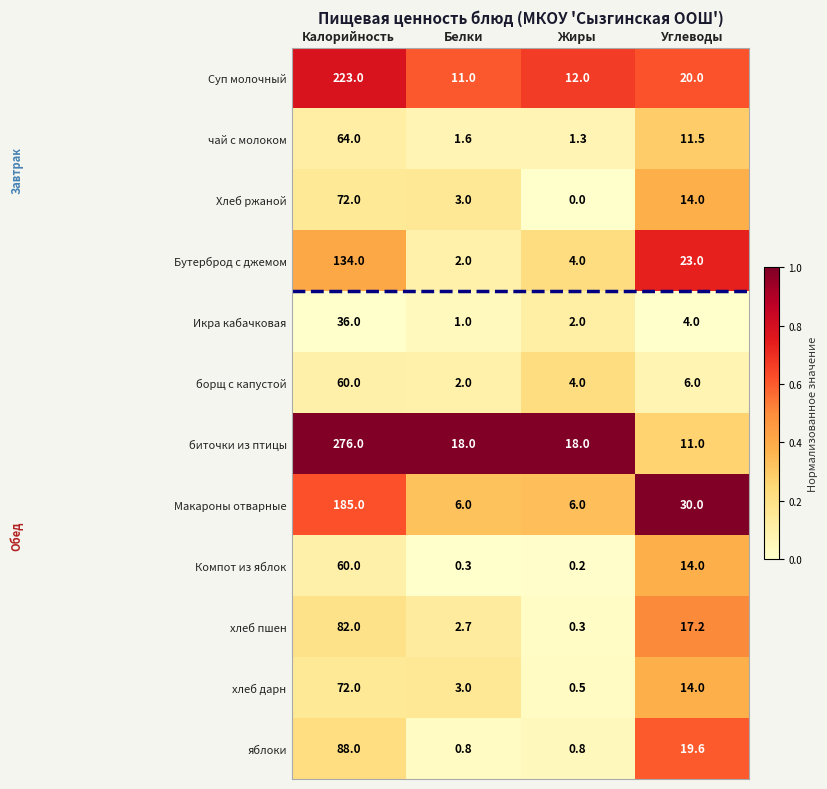

The Бутерброд с джемом series shows 2.0 at Белки. True or false?

True